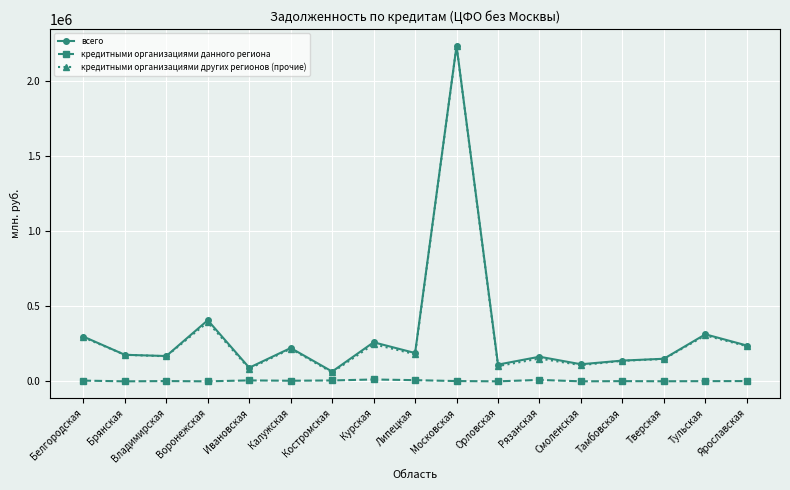

True or false: кредитными организациями данного региона has more than 1 interior local peaks.

True